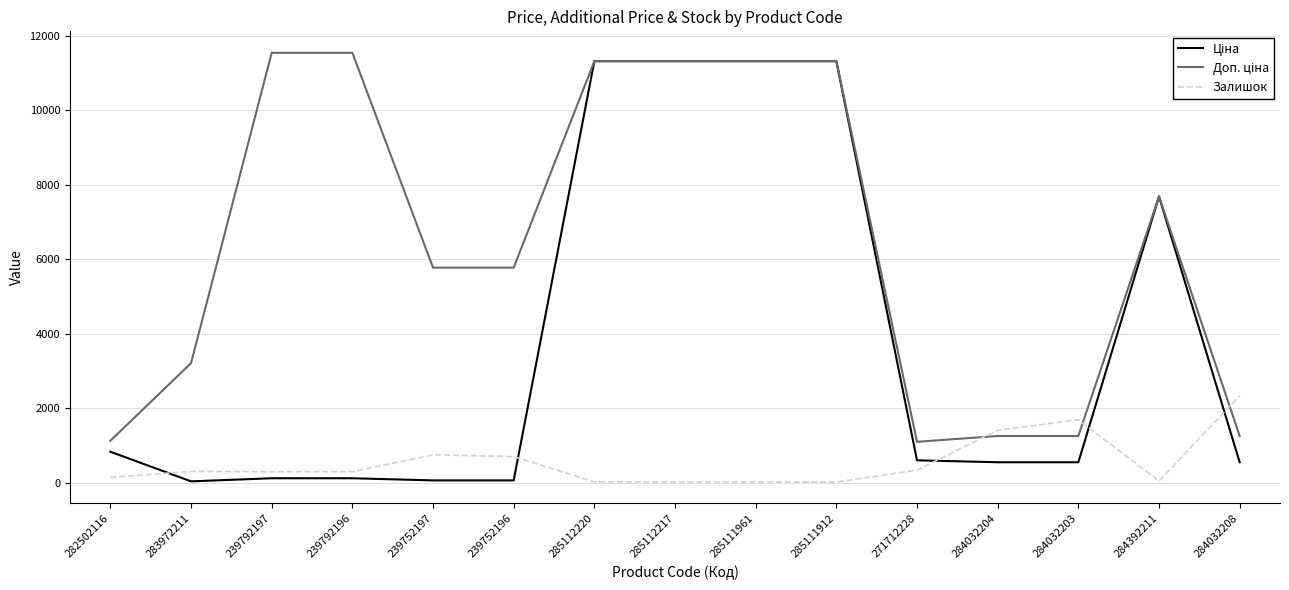

At how many categories does at least one series exceed 4435?

9